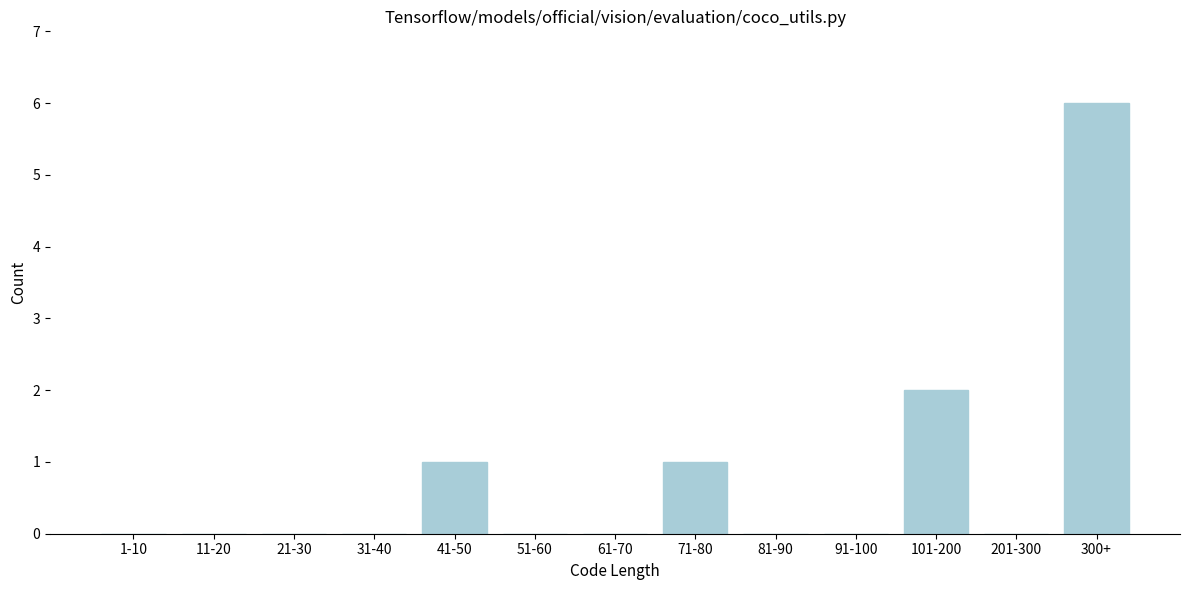

Reading left to right, transcribe all the data shown in this chart.

1-10=0	11-20=0	21-30=0	31-40=0	41-50=1	51-60=0	61-70=0	71-80=1	81-90=0	91-100=0	101-200=2	201-300=0	300+=6